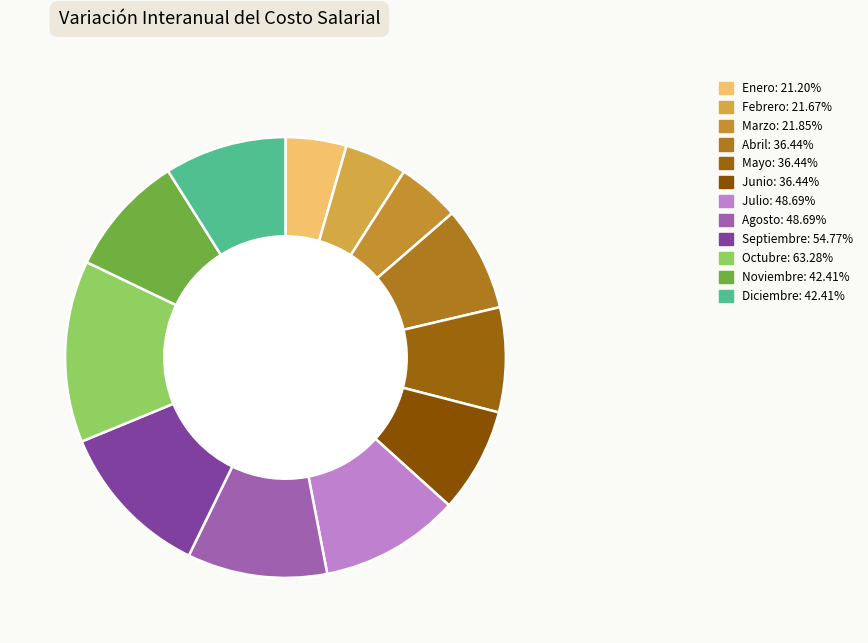

The Agosto slice represents 1% of the pie. True or false?

False